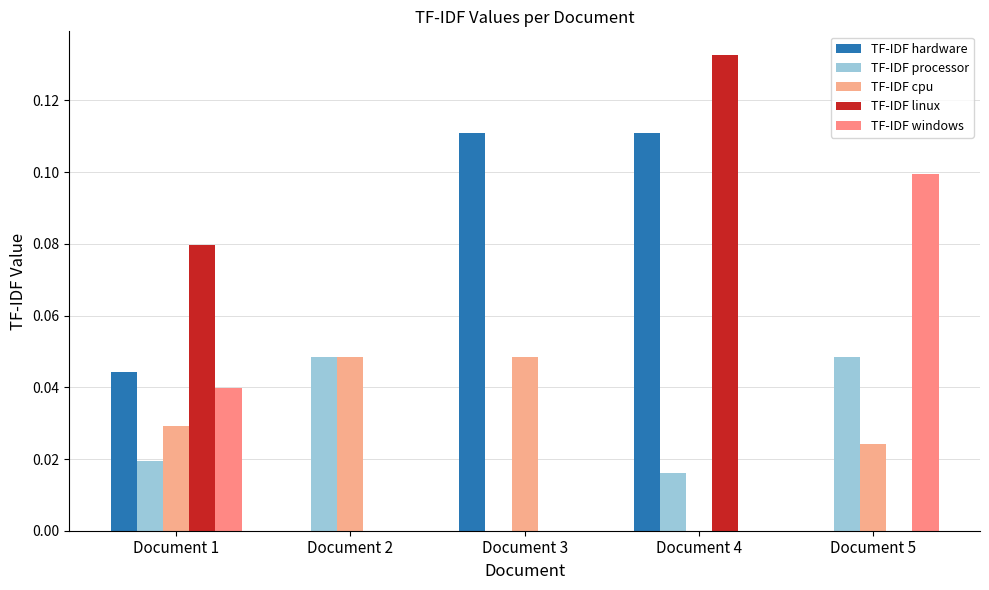

How many groups of bars are there?

5